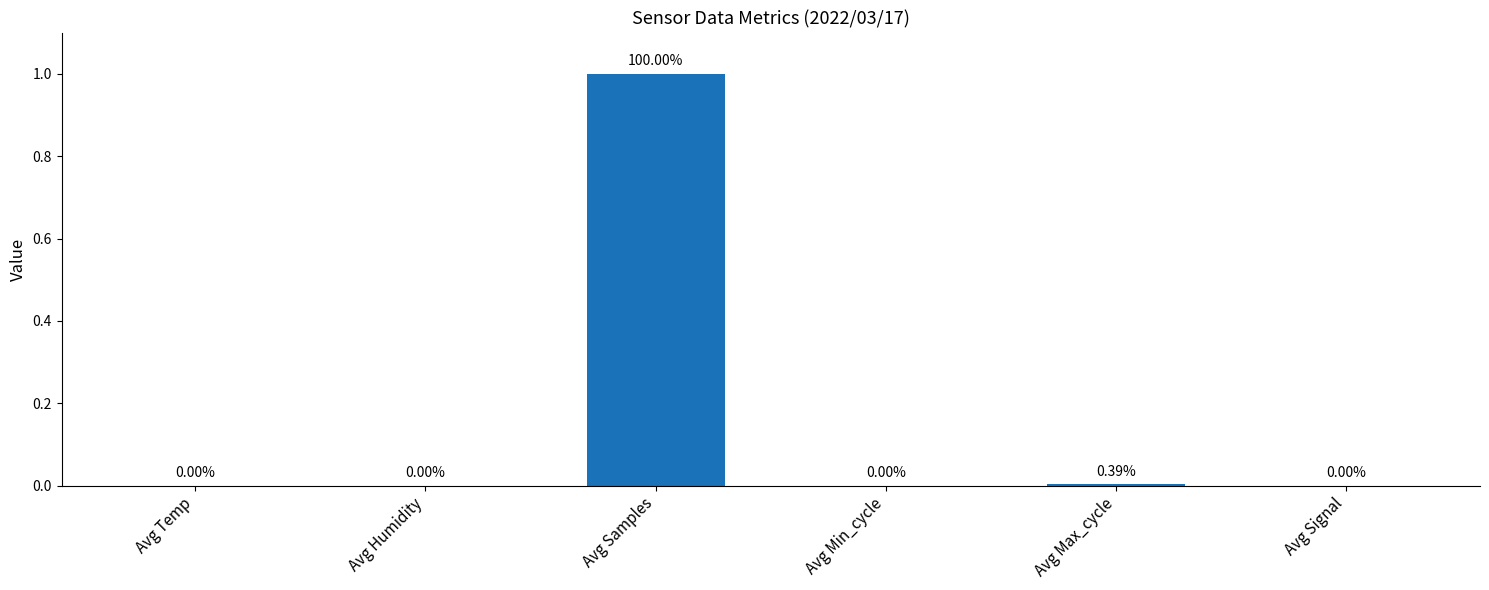

Which label corresponds to the largest value in the chart?

Avg Samples